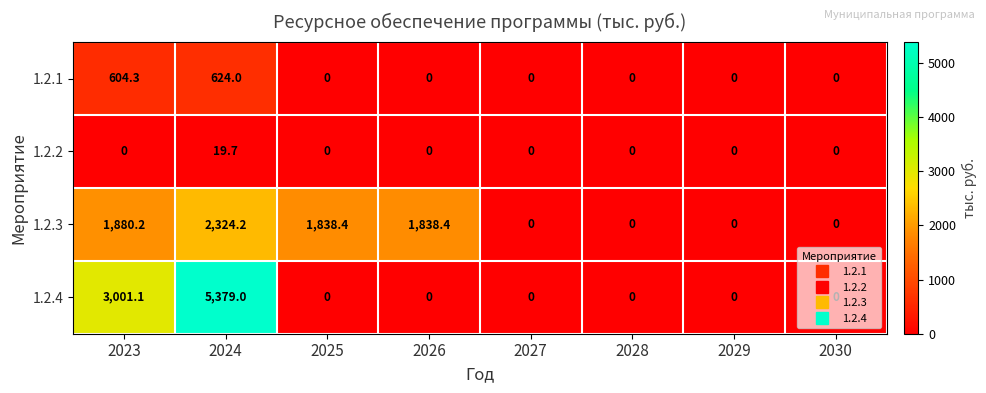

How many data points does each series have?

8